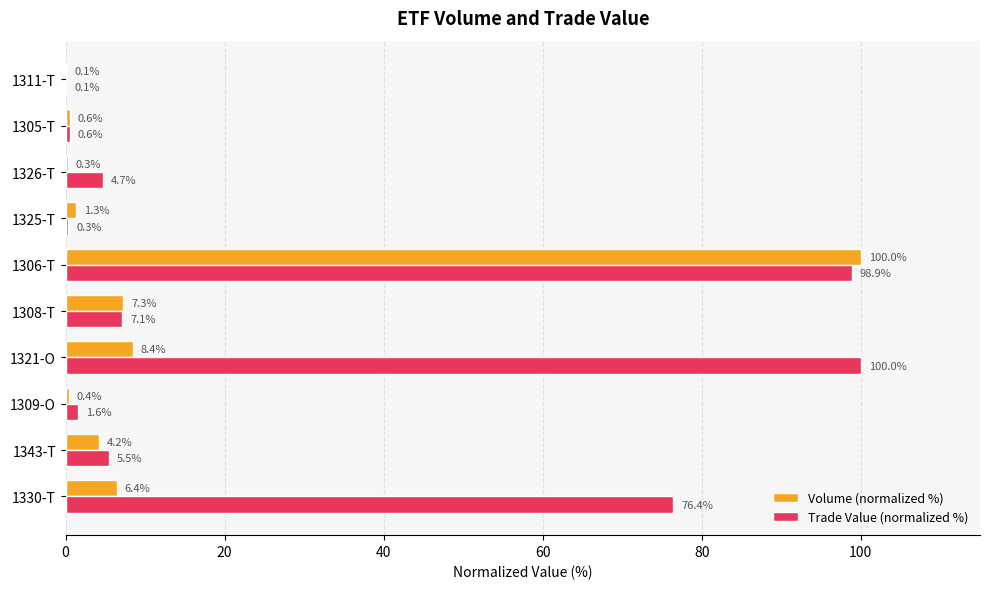

Between 1321-O and 1305-T, which series saw the biggest shift?

Trade Value (normalized %)